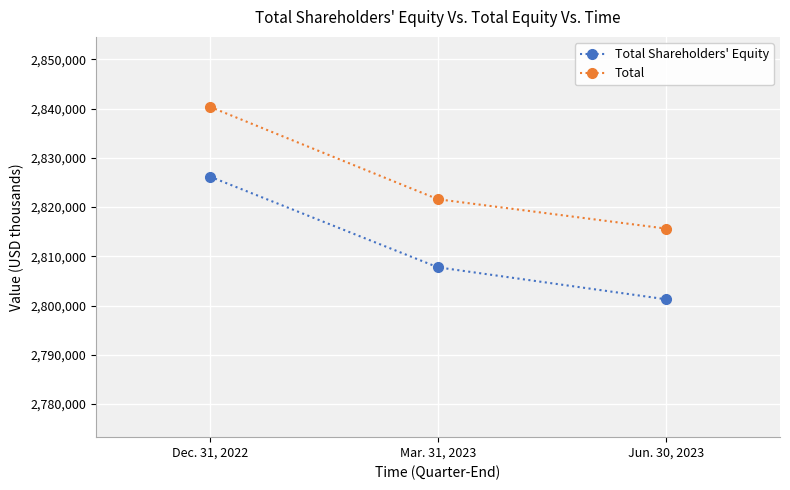

Where is Total nearest to the value 2828007?

Mar. 31, 2023